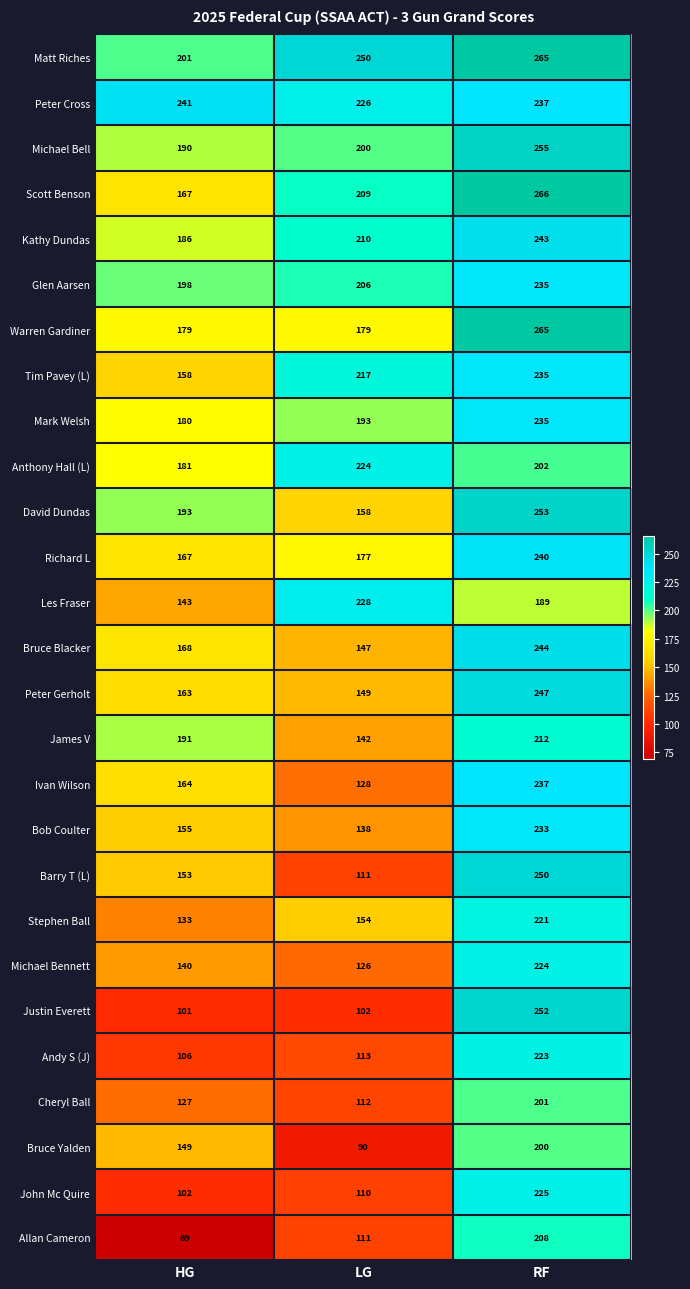

What is the spread (max minus min) of values at LG?

160